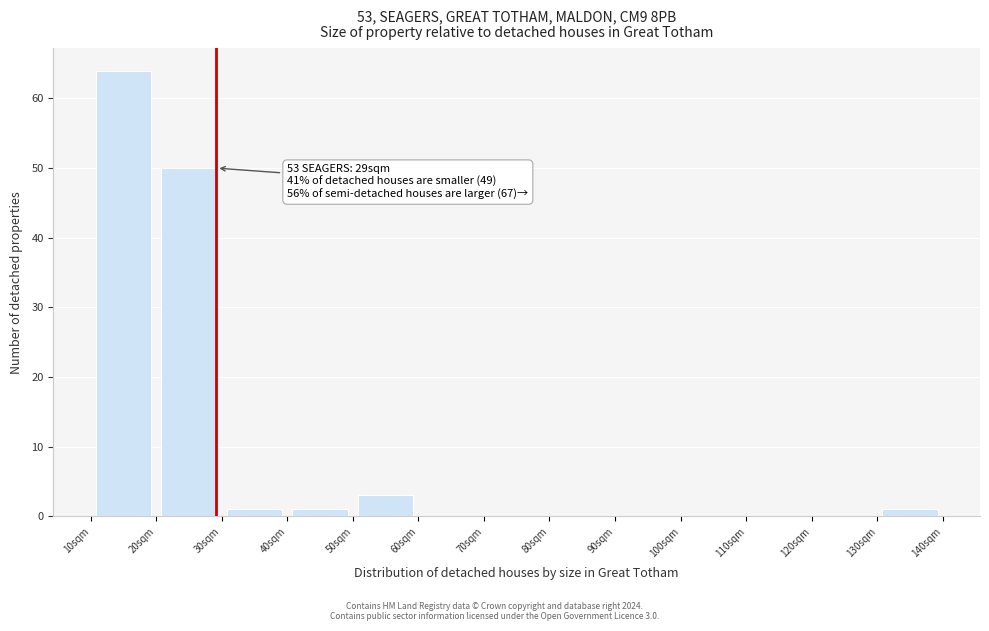

Which range on the x-axis has the tallest bar?

10 to 20